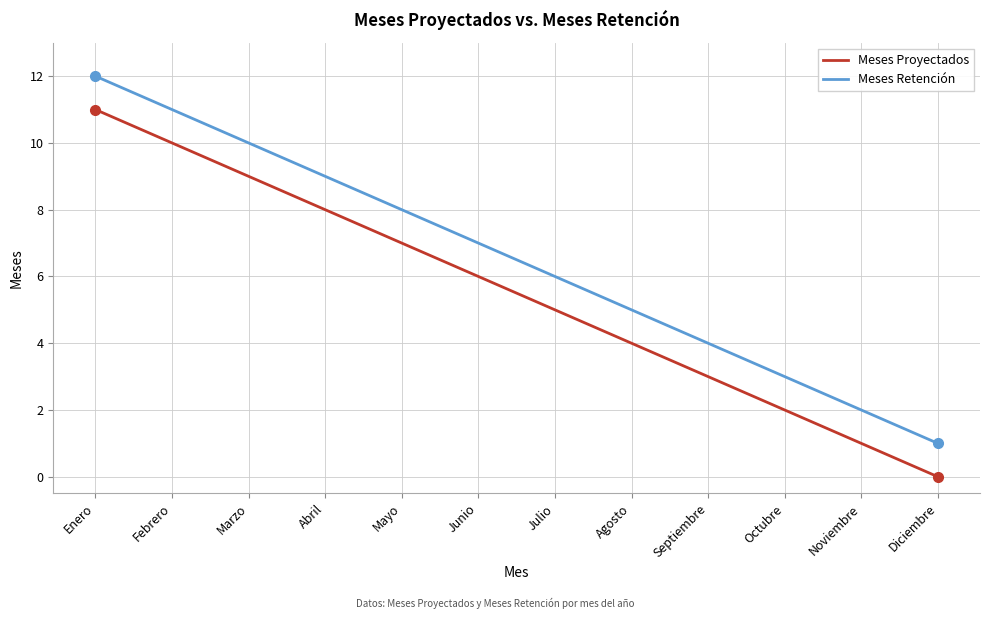

List the series in order of their peak value, lowest first.

Meses Proyectados, Meses Retención